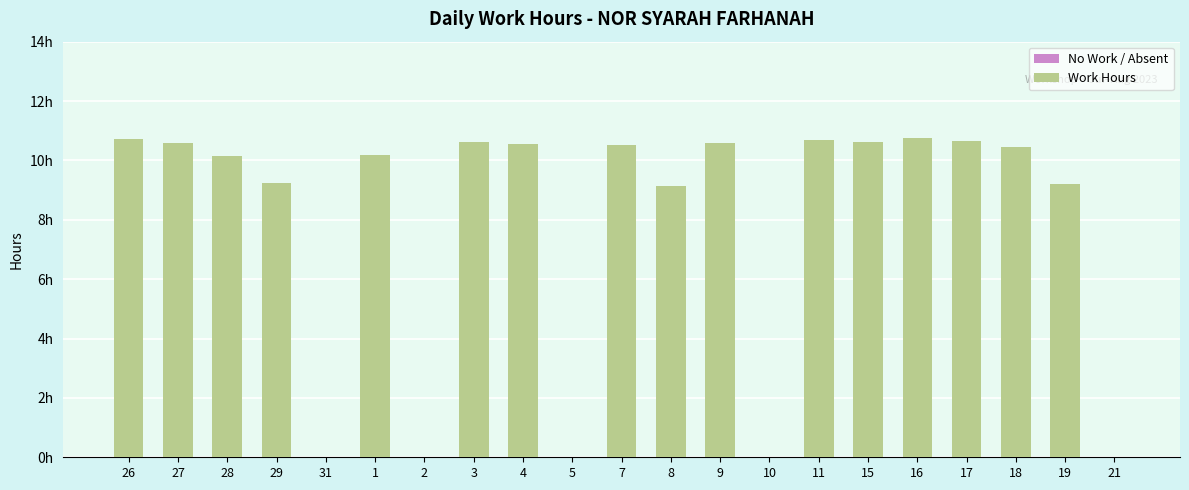

Are the bars grouped side by side (vs. stacked)?

No